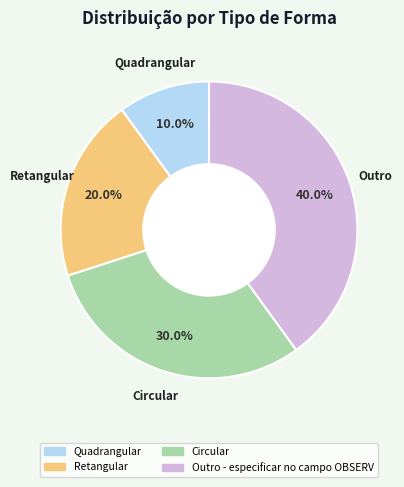

Is Circular the majority of the pie?

No